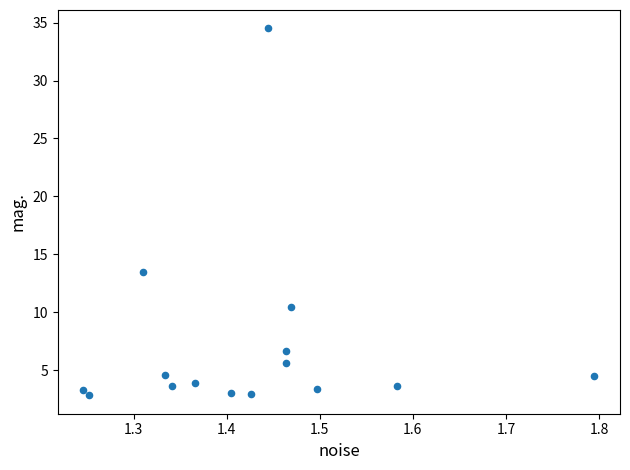

What Y value in the scatter plot is closest to 18?

13.5